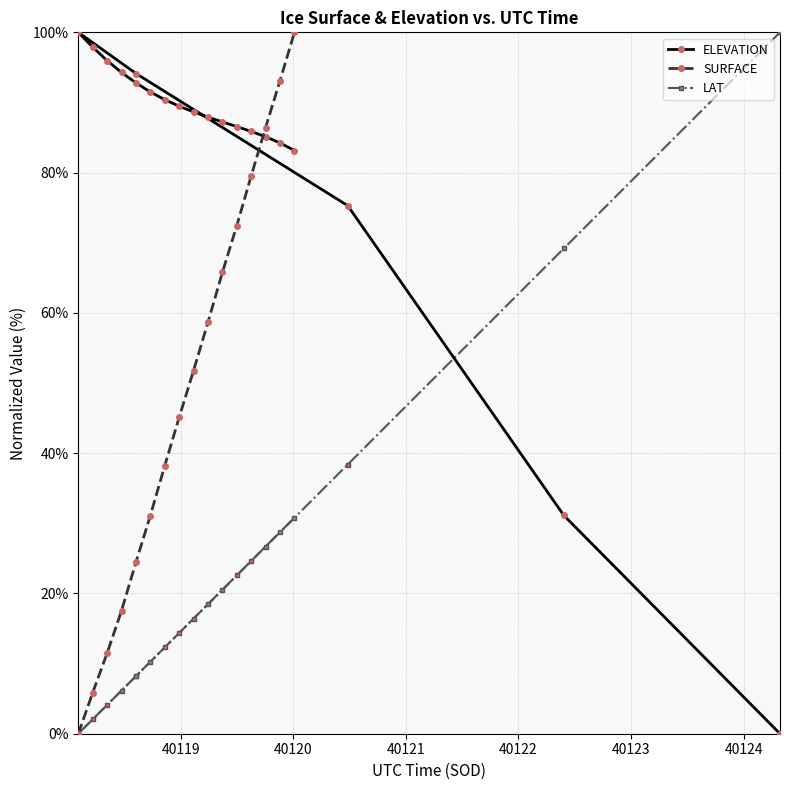

What is the highest value of the LAT series?

100.0